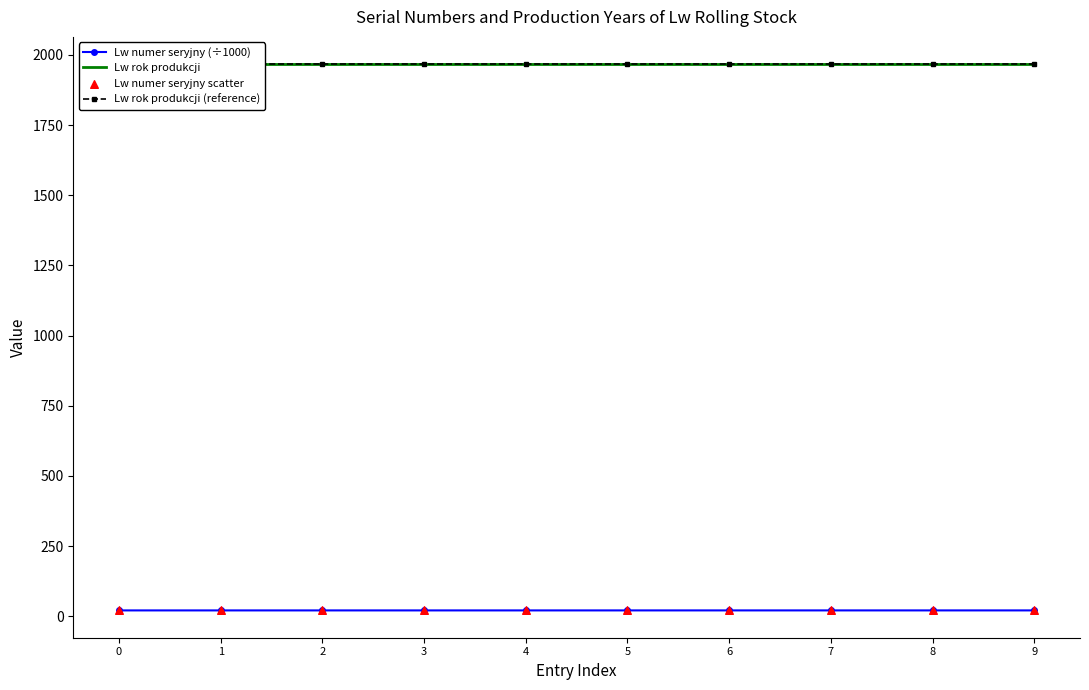

What are all the series names shown in the legend?

Lw numer seryjny (÷1000), Lw rok produkcji, Lw rok produkcji (reference), Lw numer seryjny scatter